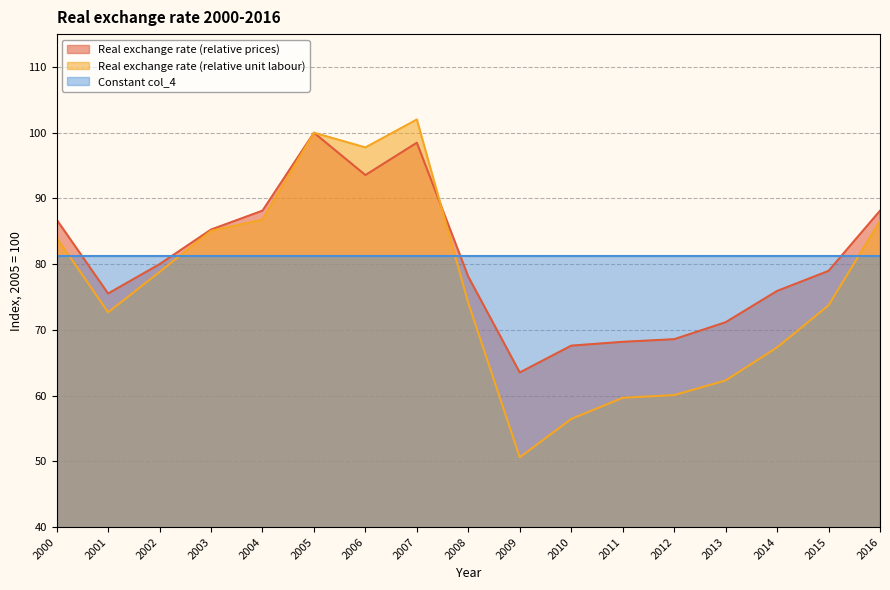

Between which two adjacent categories do Real exchange rate (relative prices) and Real exchange rate (relative unit labour) first intersect?

2007 and 2008